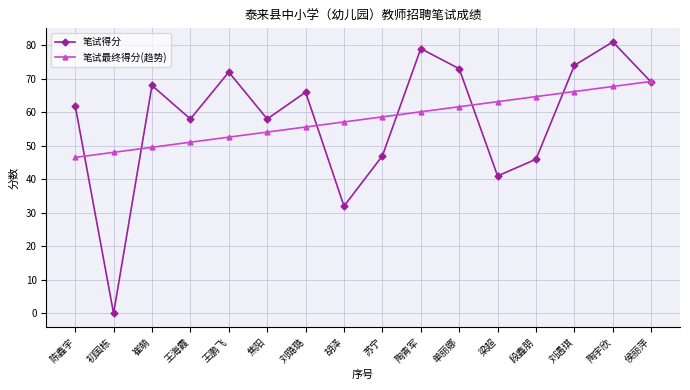

What is the maximum value for 笔试得分?

81.0